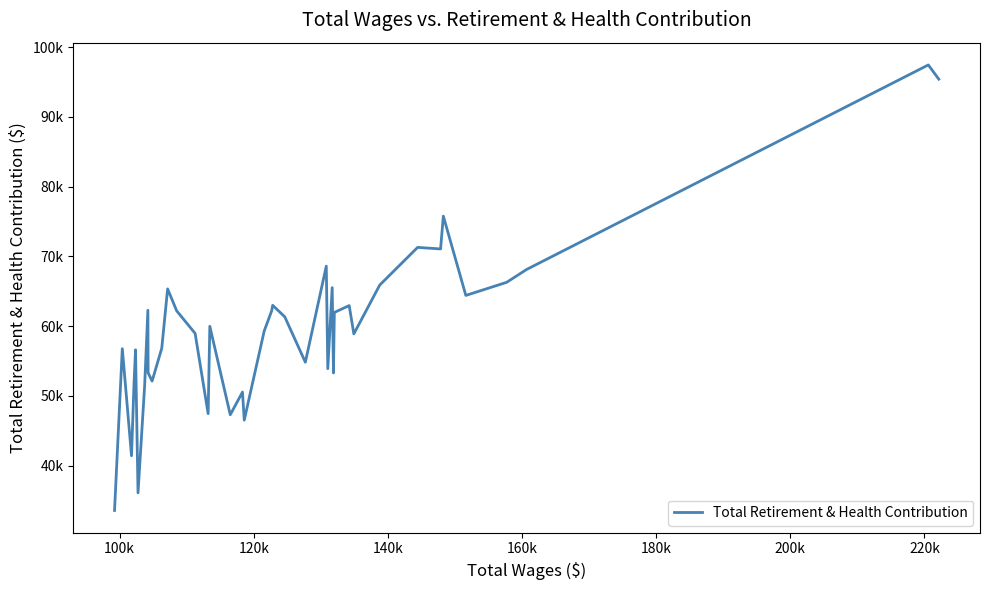

Does the chart have visible grid lines?

No